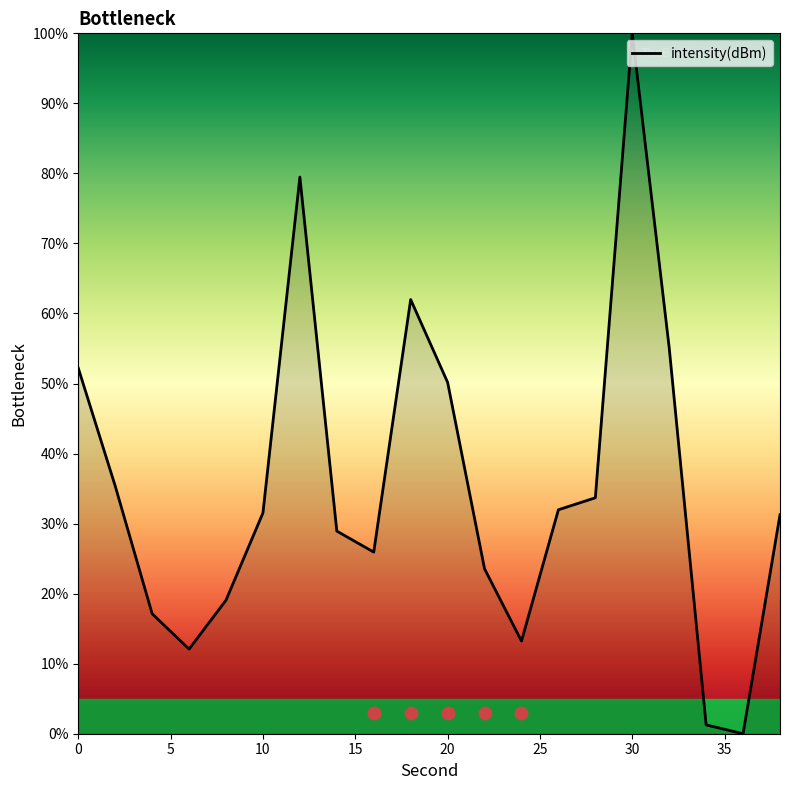

What is the change in value from 0 to 24?

-39.0